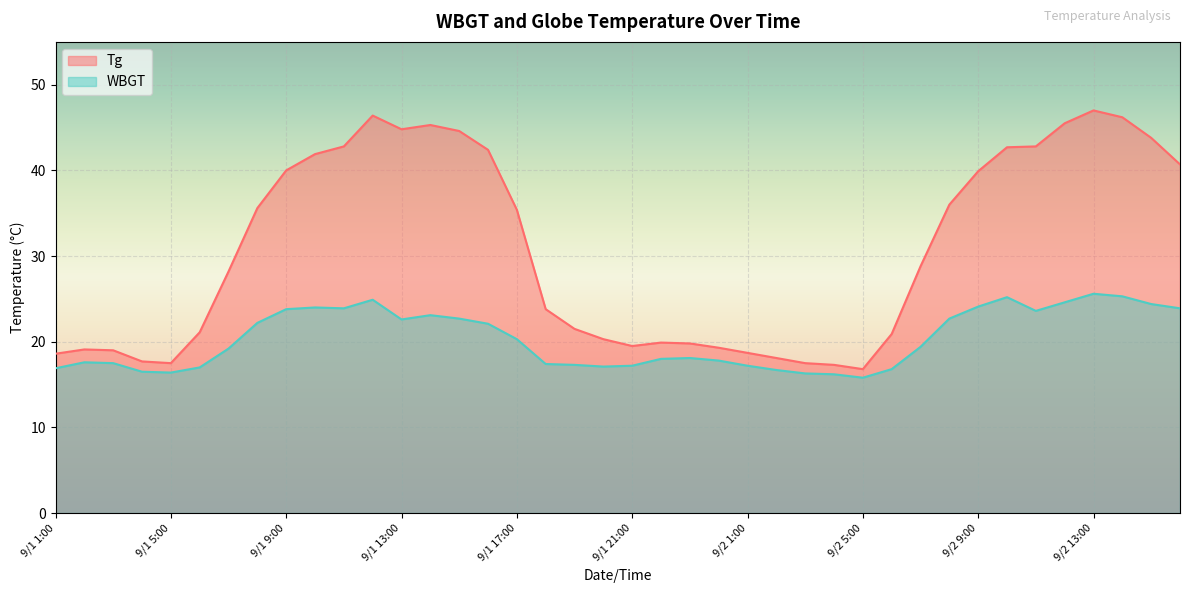

Between 9/2 10:00 and 9/2 16:00, which series saw the biggest shift?

Tg